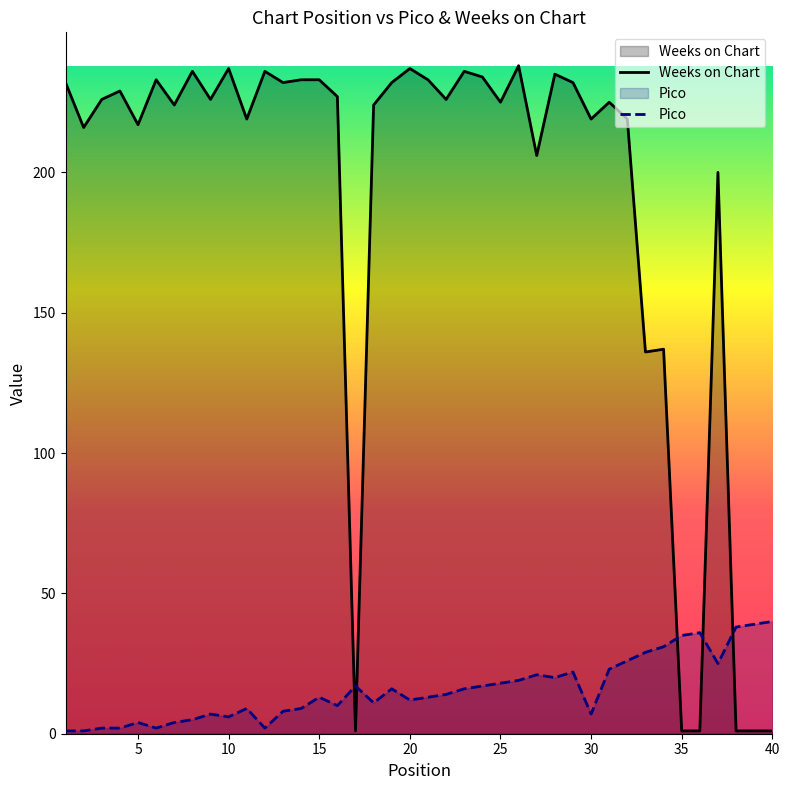

True or false: Weeks on Chart has a value of 217 at 5.

True